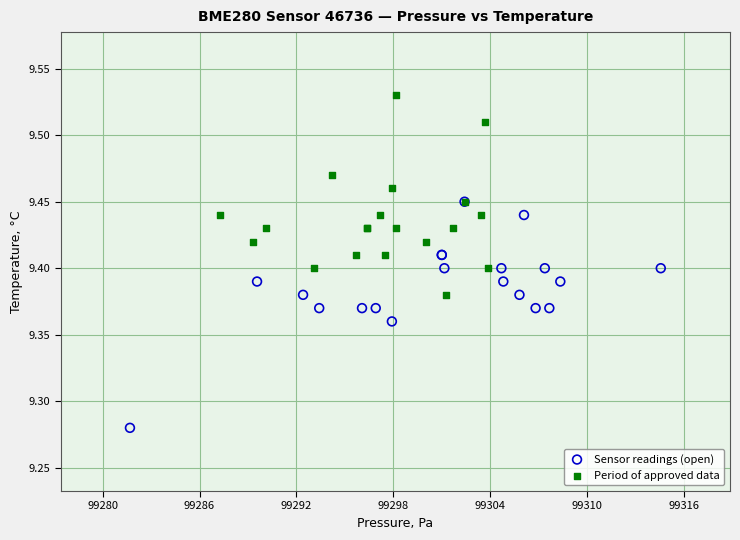

What are all the series names shown in the legend?

Sensor readings (open), Period of approved data